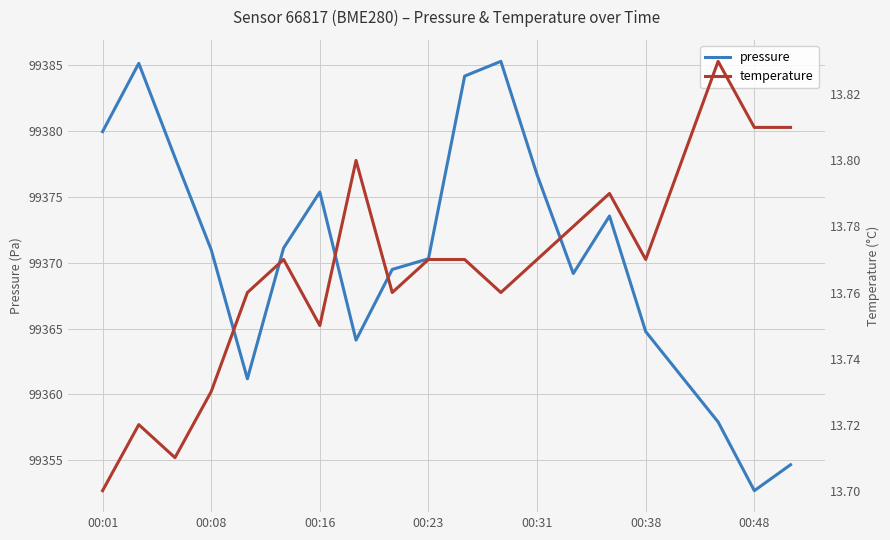

What are all the series names shown in the legend?

pressure, temperature